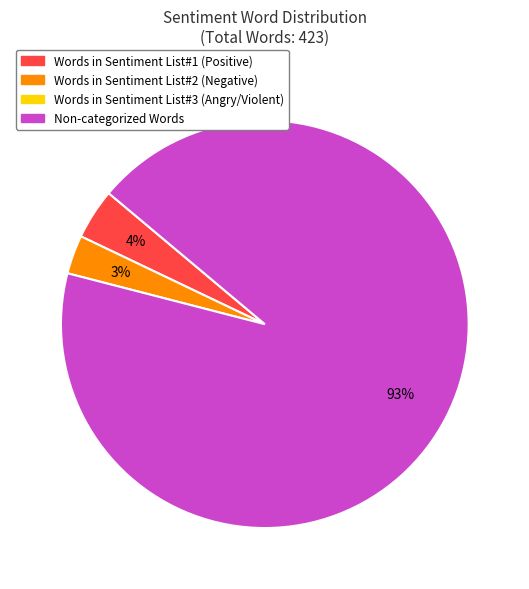

To the nearest percent, what is the difference between the largest and smallest slice percentages?

90%